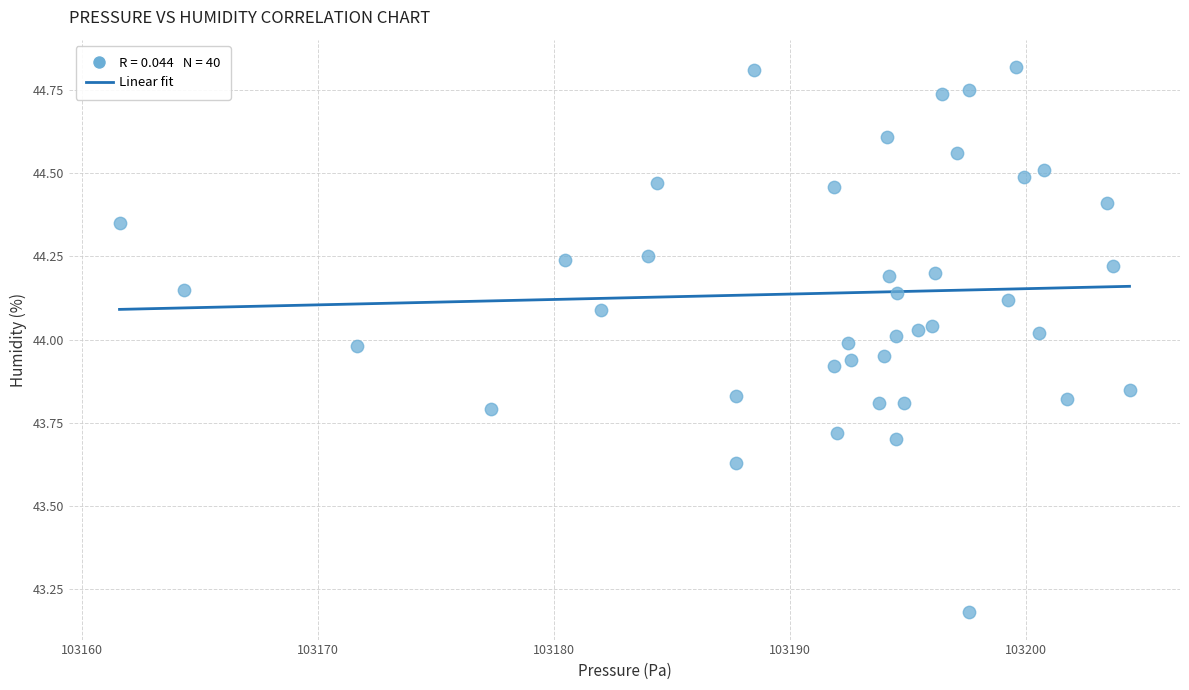

What is the range of X values (max minus min)?

42.8